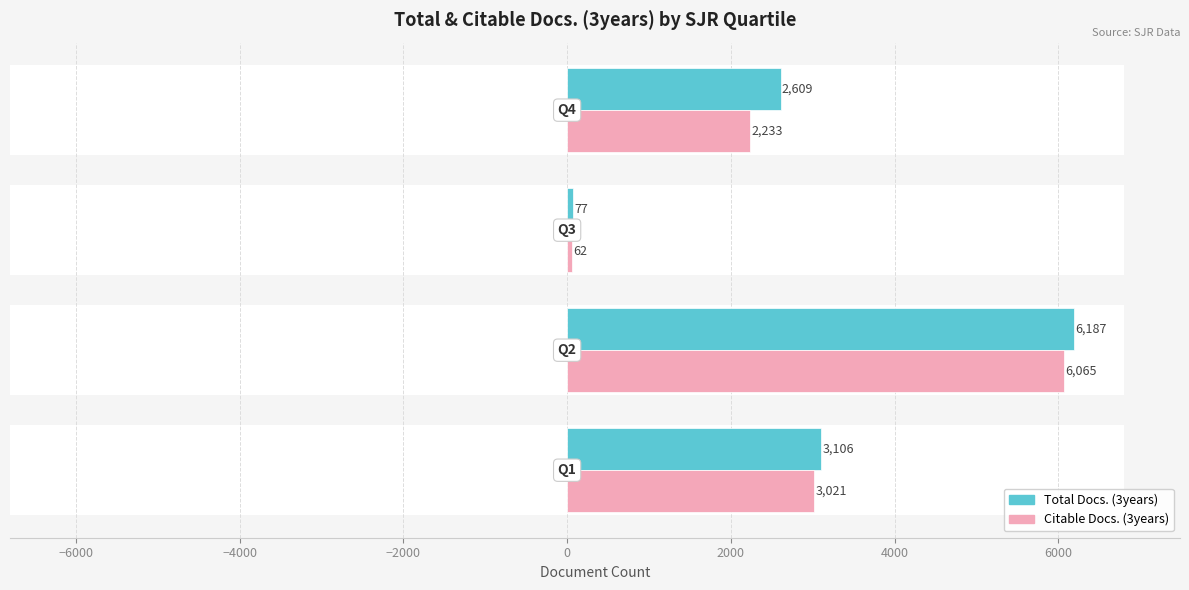

How many data points in Citable Docs. (3years) are above 3021?

1